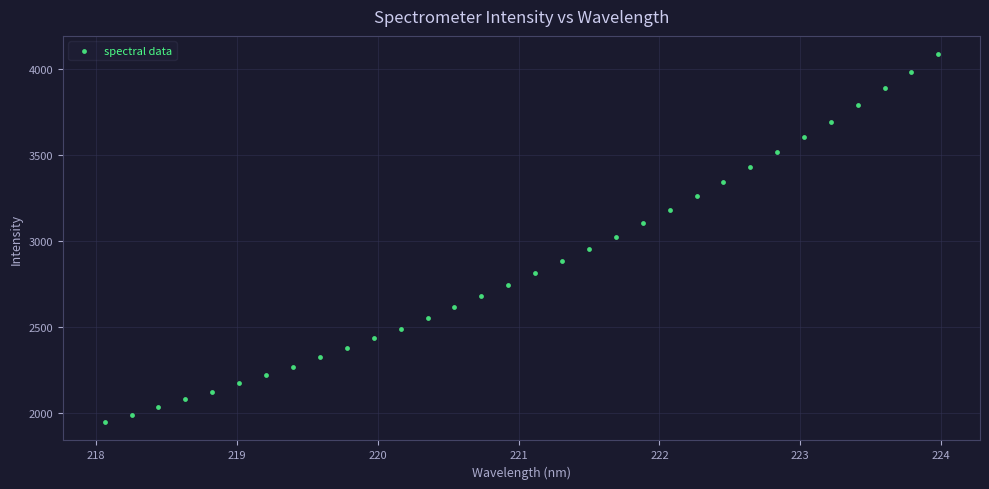

What is the range of X values (max minus min)?

5.9